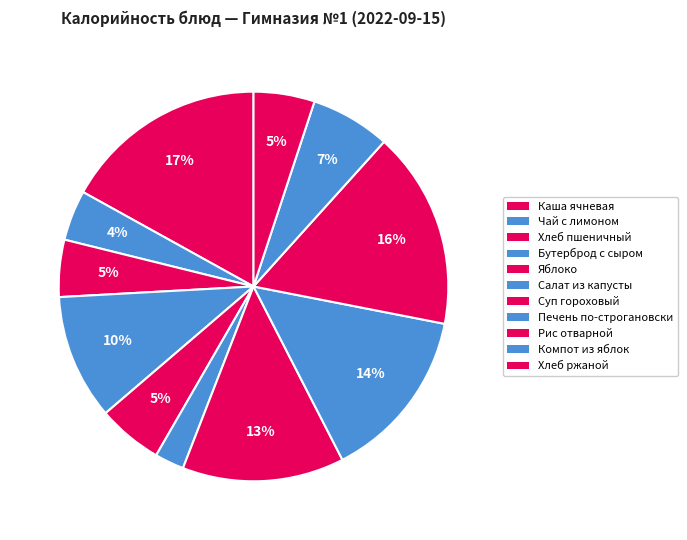

Which slice is the largest?

Каша ячневая